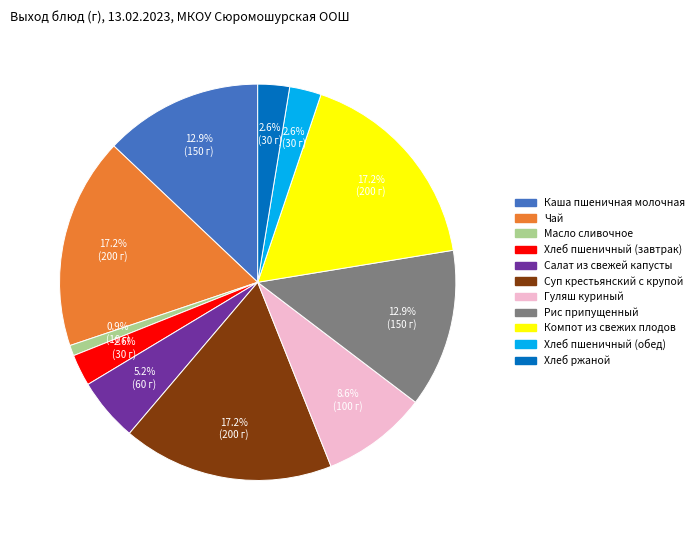

What percentage do Салат из свежей капусты and Рис припущенный together represent?

18.1%